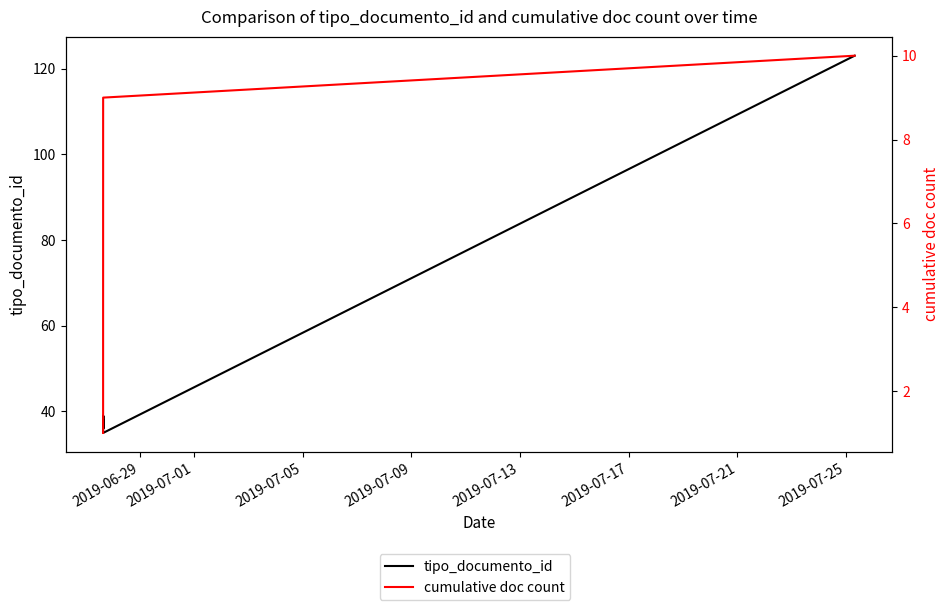

Reading left to right, list all the values displayed in this chart.

tipo_documento_id: 38	36	39	37	36	39	36	39	35	123
cumulative doc count: 1	2	3	4	5	6	7	8	9	10